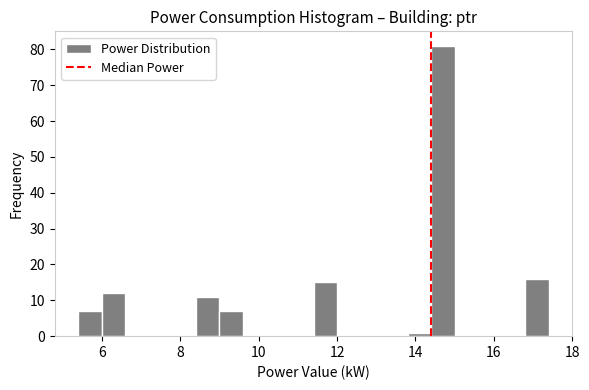

Read against the x-axis, roughly where is the centre of the tallest bar?

14.8